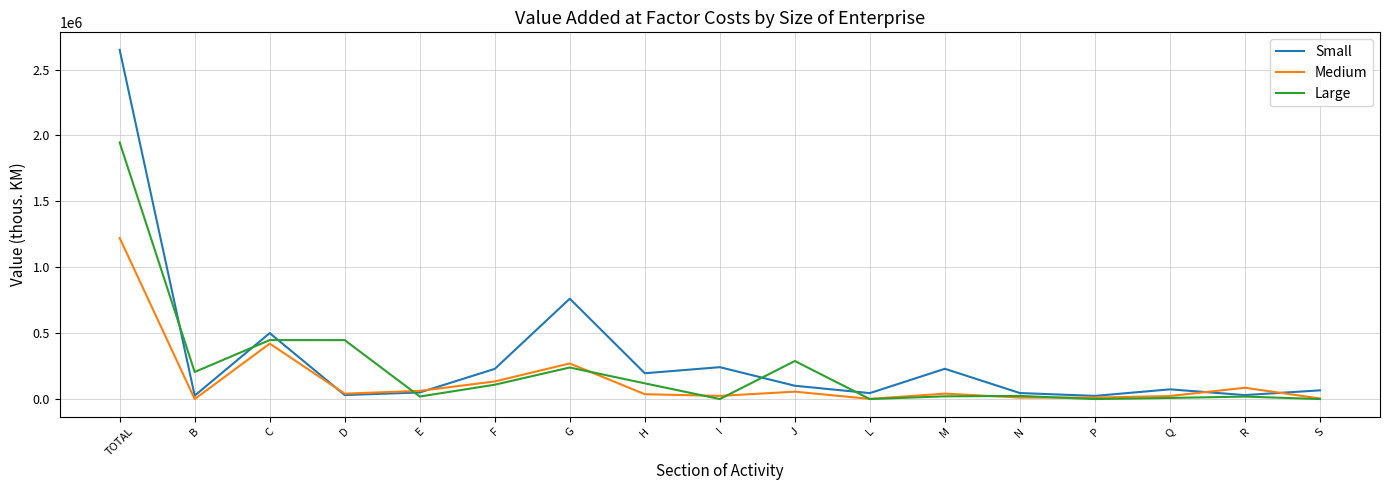

How many categories are shown in the chart?

17